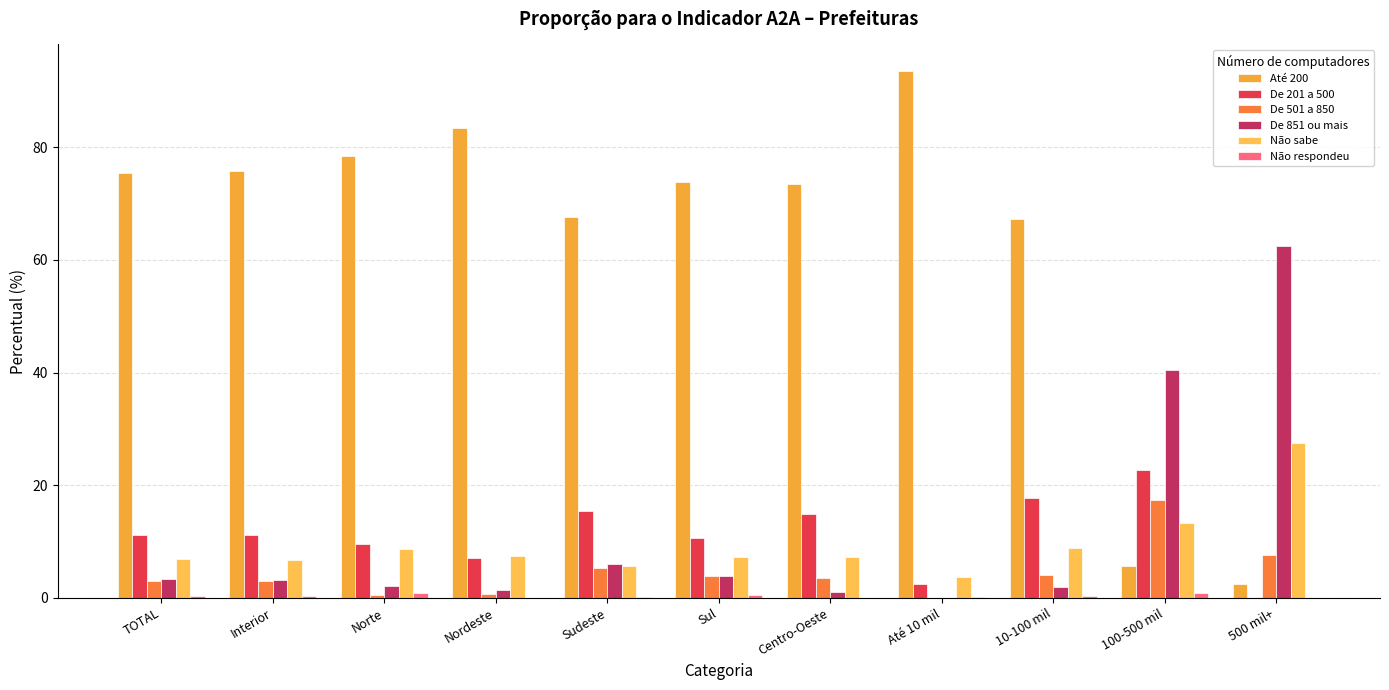

What is the label of the 2nd bar from the right?

100-500 mil